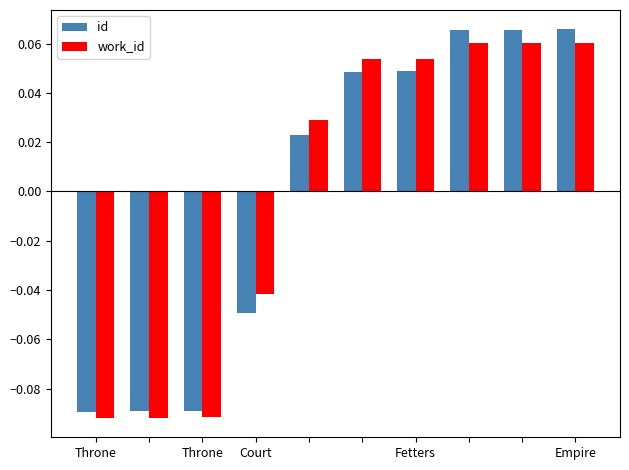

How many id values are between 0 and 1?

6